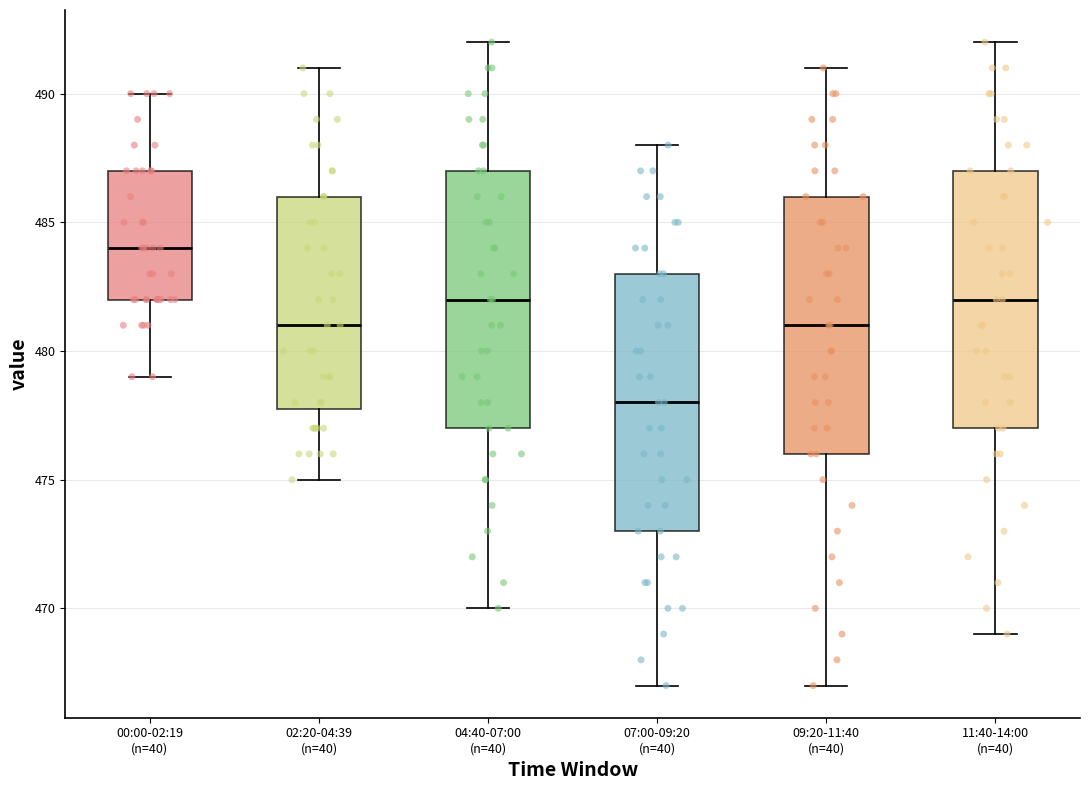

Reading left to right, read every box against the y-axis: the position of its median line, the range the box covers, and the ends of its whiskers. The values are not printed on the chart, so give them approximately, as read against the axis.

00:00-02:19 (n=40): median 484, box 482 to 487, whiskers 479 to 490
02:20-04:39 (n=40): median 481, box 478 to 486, whiskers 475 to 491
04:40-07:00 (n=40): median 482, box 477 to 487, whiskers 470 to 492
07:00-09:20 (n=40): median 478, box 473 to 483, whiskers 467 to 488
09:20-11:40 (n=40): median 481, box 476 to 486, whiskers 467 to 491
11:40-14:00 (n=40): median 482, box 477 to 487, whiskers 469 to 492